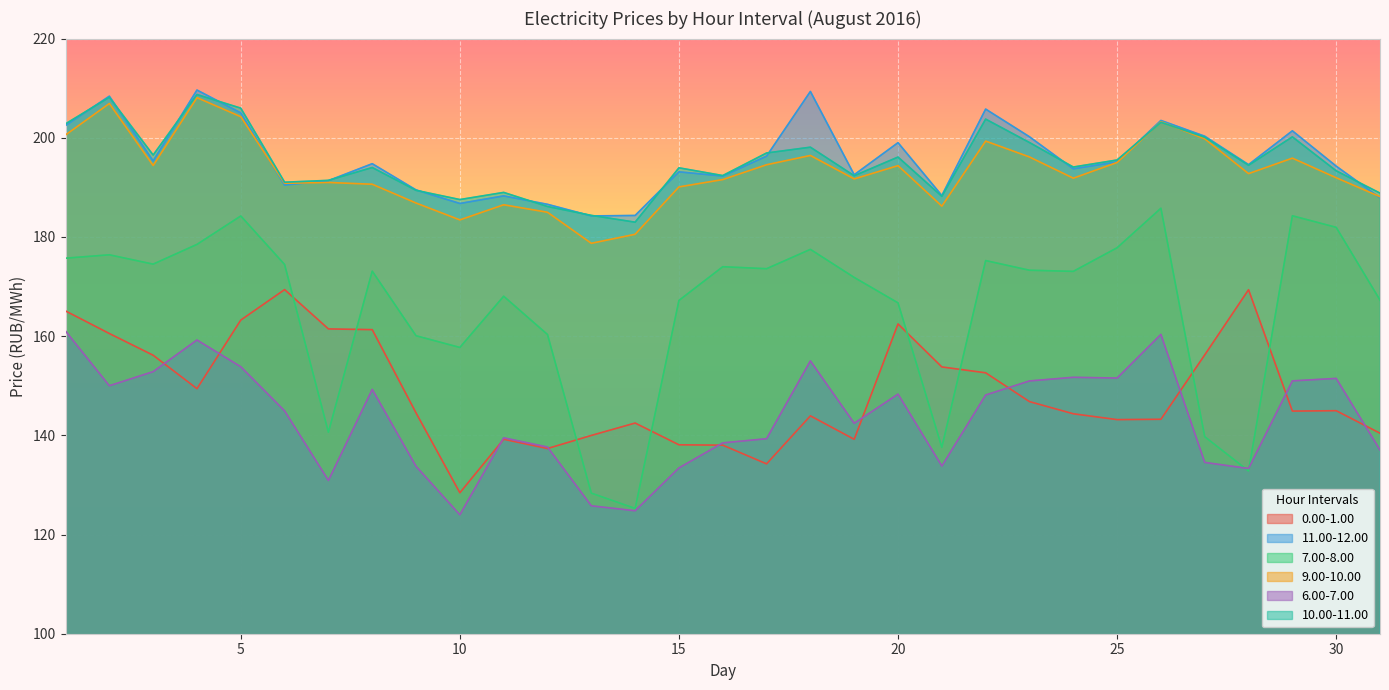

Reading left to right, transcribe all the data shown in this chart.

0.00-1.00: 1=165.1	2=160.5	3=156.2	4=149.4	5=163.2	6=169.4	7=161.5	8=161.3	9=144.5	10=128.4	11=139.2	12=137.3	13=140.0	14=142.5	15=138.1	16=138.0	17=134.2	18=143.9	19=139.2	20=162.5	21=153.8	22=152.6	23=146.8	24=144.3	25=143.2	26=143.2	27=156.2	28=169.4	29=144.9	30=145.0	31=140.4
11.00-12.00: 1=202.5	2=208.4	3=195.3	4=209.6	5=205.0	6=190.5	7=191.3	8=194.8	9=189.5	10=186.8	11=188.3	12=186.6	13=184.2	14=184.3	15=193.1	16=192.3	17=196.3	18=209.3	19=192.5	20=199.0	21=188.3	22=205.8	23=200.2	24=193.7	25=195.1	26=203.5	27=200.3	28=194.6	29=201.4	30=194.3	31=187.9
7.00-8.00: 1=175.7	2=176.4	3=174.5	4=178.5	5=184.2	6=174.4	7=140.6	8=173.1	9=160.1	10=157.7	11=168.1	12=160.3	13=128.3	14=125.3	15=167.2	16=174.0	17=173.6	18=177.5	19=171.8	20=166.7	21=137.6	22=175.2	23=173.3	24=173.1	25=177.8	26=185.8	27=139.7	28=132.8	29=184.3	30=181.9	31=167.3
9.00-10.00: 1=200.6	2=206.9	3=194.4	4=208.1	5=204.2	6=190.8	7=191.0	8=190.6	9=186.8	10=183.4	11=186.5	12=185.0	13=178.7	14=180.5	15=190.1	16=191.6	17=194.6	18=196.4	19=191.7	20=194.4	21=186.2	22=199.3	23=196.1	24=191.8	25=195.0	26=203.2	27=199.8	28=192.8	29=195.9	30=191.9	31=188.1
6.00-7.00: 1=161.0	2=150.0	3=152.8	4=159.2	5=153.8	6=144.9	7=130.9	8=149.3	9=133.8	10=124.0	11=139.5	12=137.6	13=125.8	14=124.8	15=133.4	16=138.5	17=139.3	18=155.0	19=142.4	20=148.3	21=133.8	22=148.1	23=151.0	24=151.7	25=151.6	26=160.3	27=134.5	28=133.3	29=151.0	30=151.5	31=137.1
10.00-11.00: 1=202.8	2=208.2	3=196.5	4=208.7	5=206.0	6=191.0	7=191.4	8=194.0	9=189.4	10=187.5	11=189.0	12=186.1	13=184.3	14=183.0	15=193.9	16=192.4	17=196.9	18=198.1	19=192.3	20=196.1	21=188.2	22=203.8	23=199.0	24=194.1	25=195.5	26=203.1	27=200.1	28=194.4	29=200.2	30=193.3	31=188.8